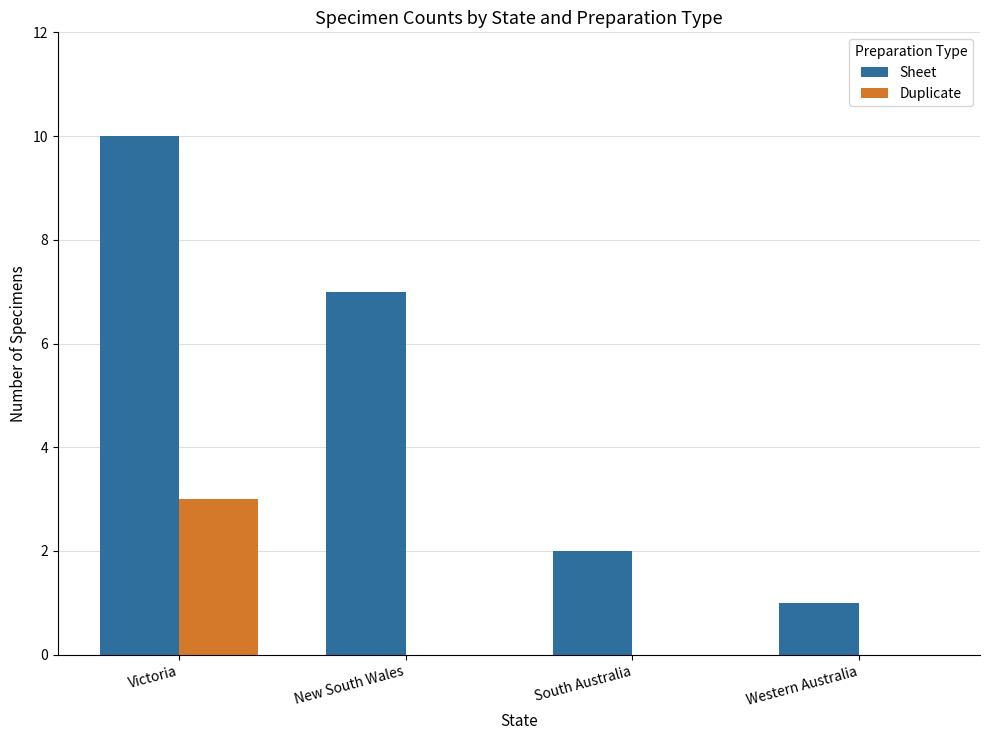

At which label is Sheet closest to 5?

New South Wales